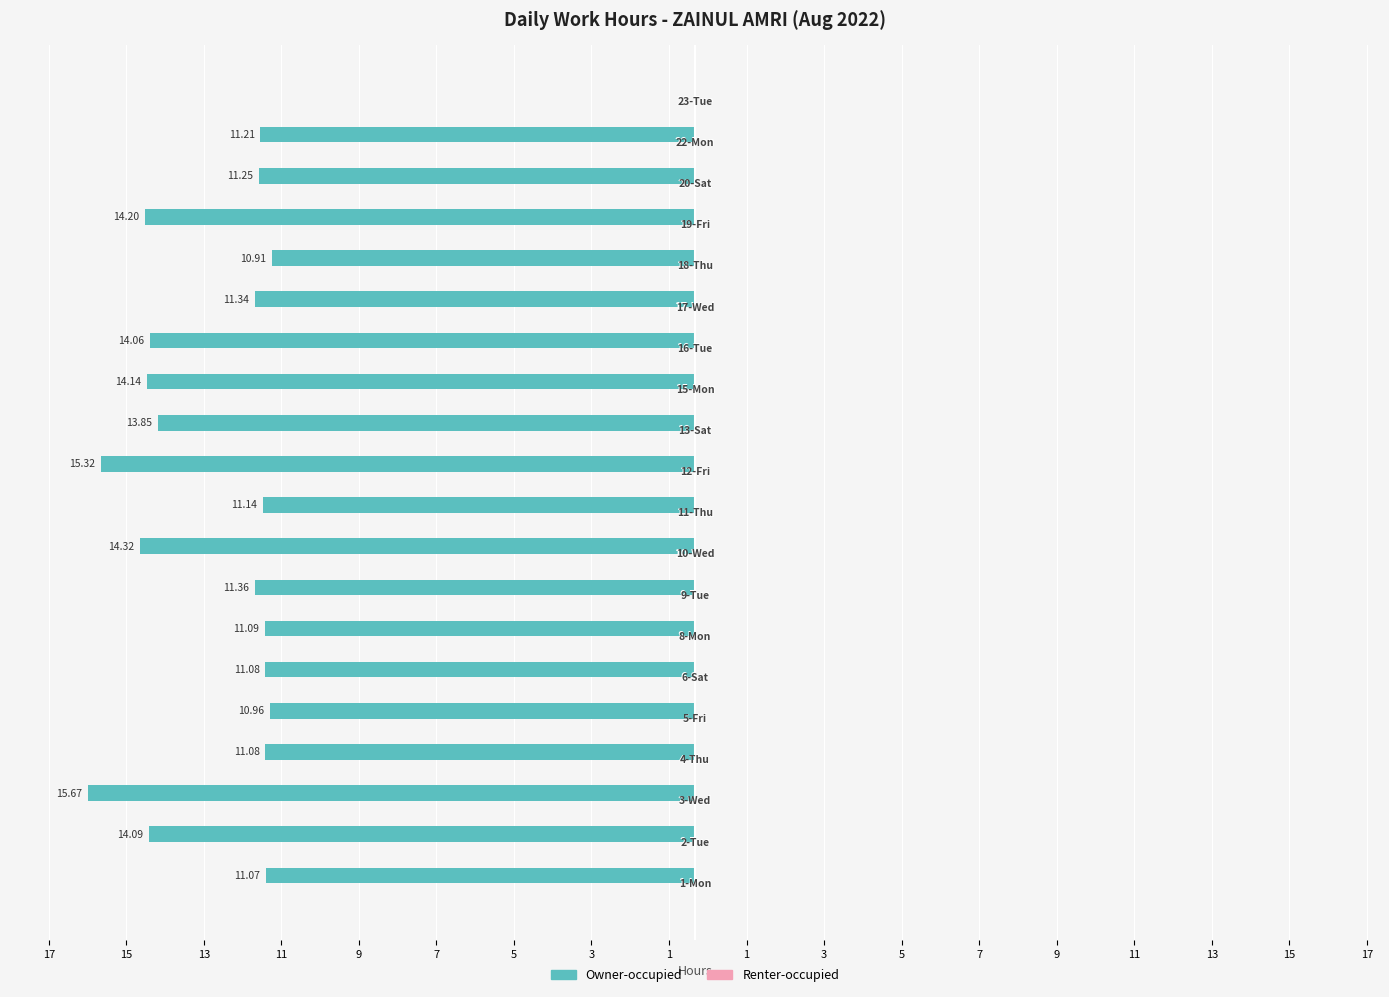

Count the number of data series in this chart.

2